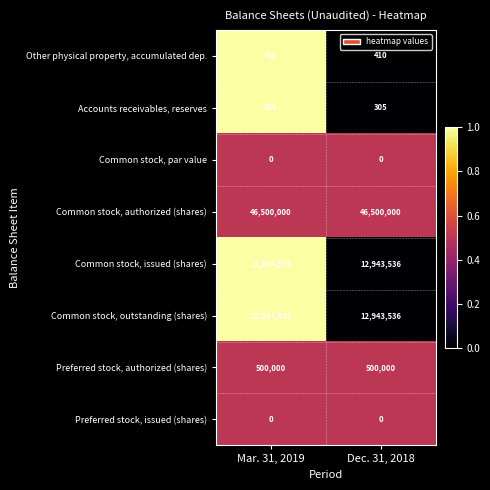

What is the spread (max minus min) of values at Dec. 31, 2018?

46500000